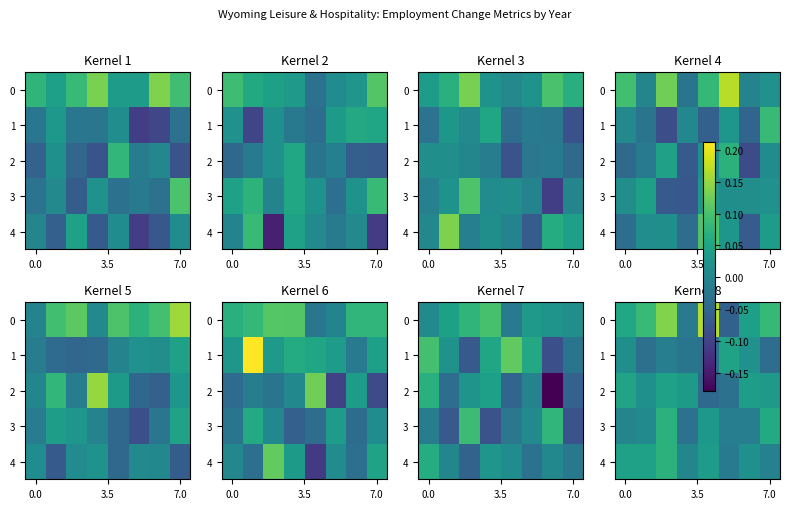

How many distinct data groups are displayed?

5